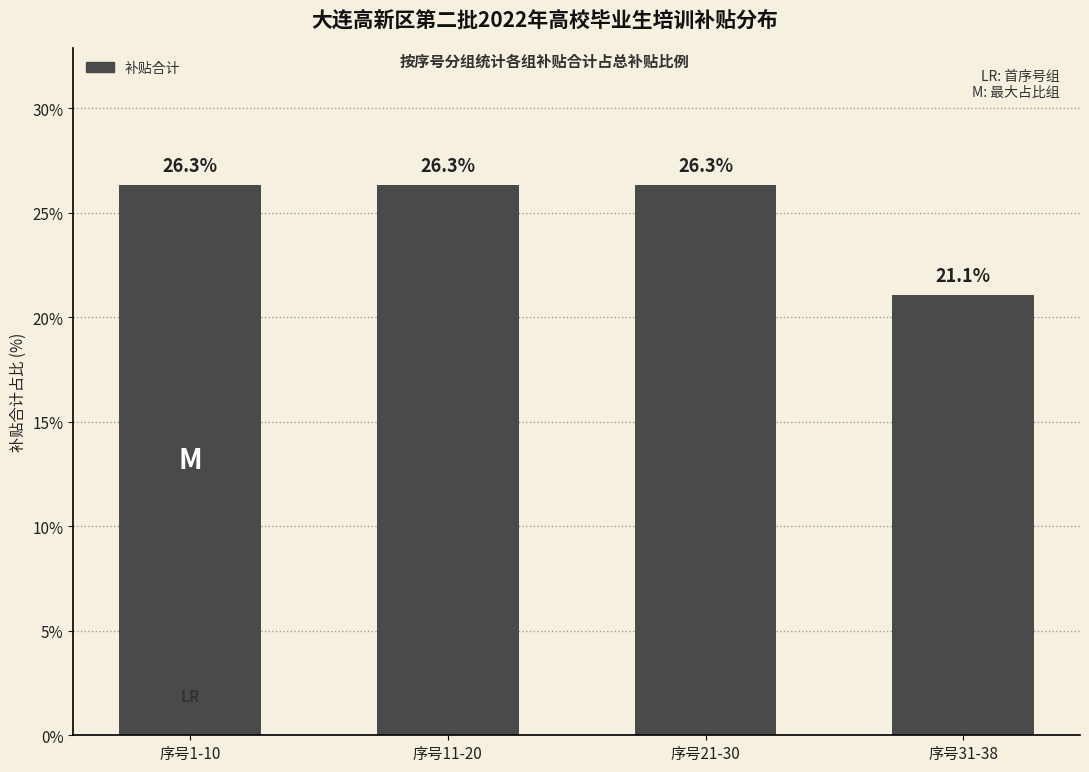

What is the approximate value at 序号1-10?

26.3